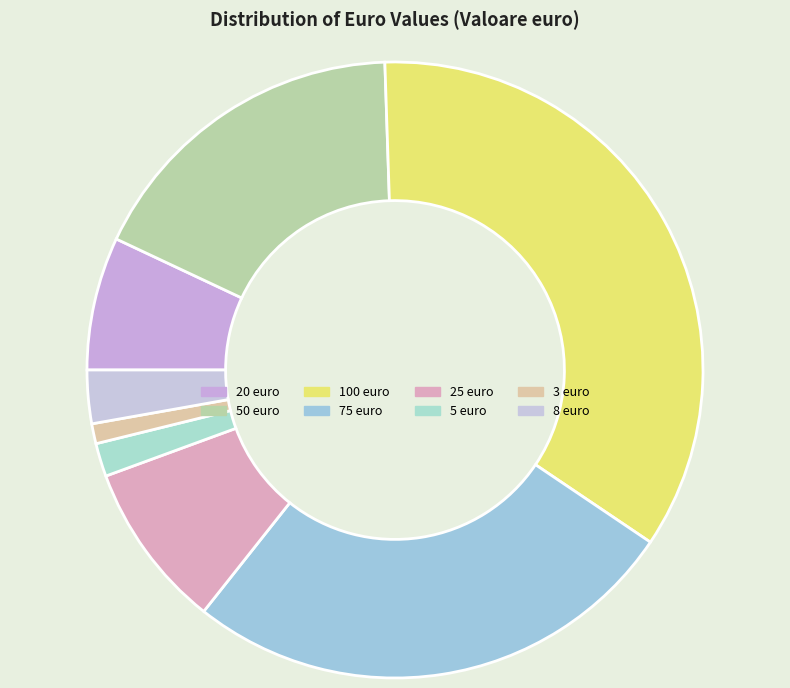

Rank the categories by value from highest to lowest.

100, 75, 50, 25, 20, 8, 5, 3